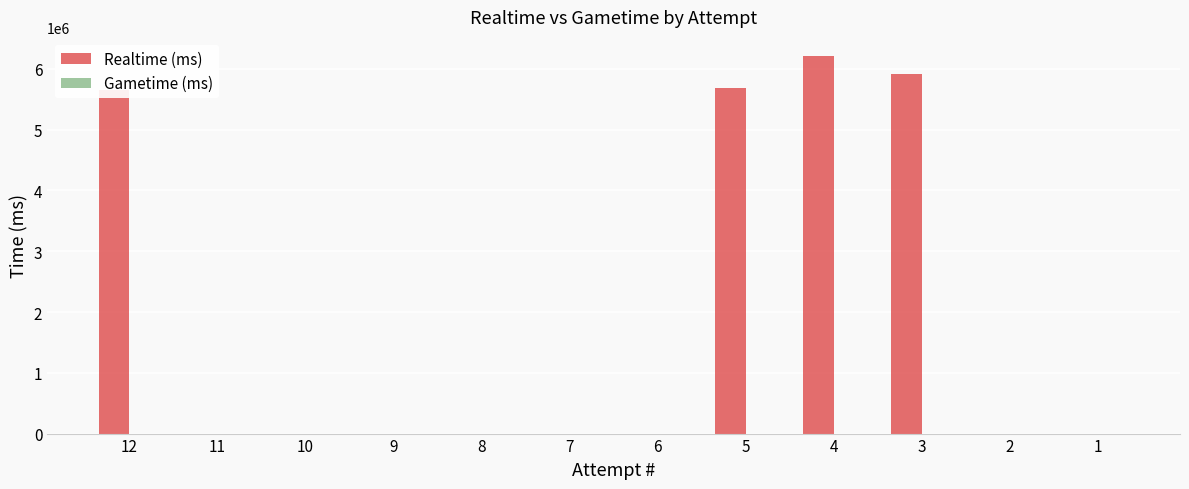

Are the bars horizontal?

No